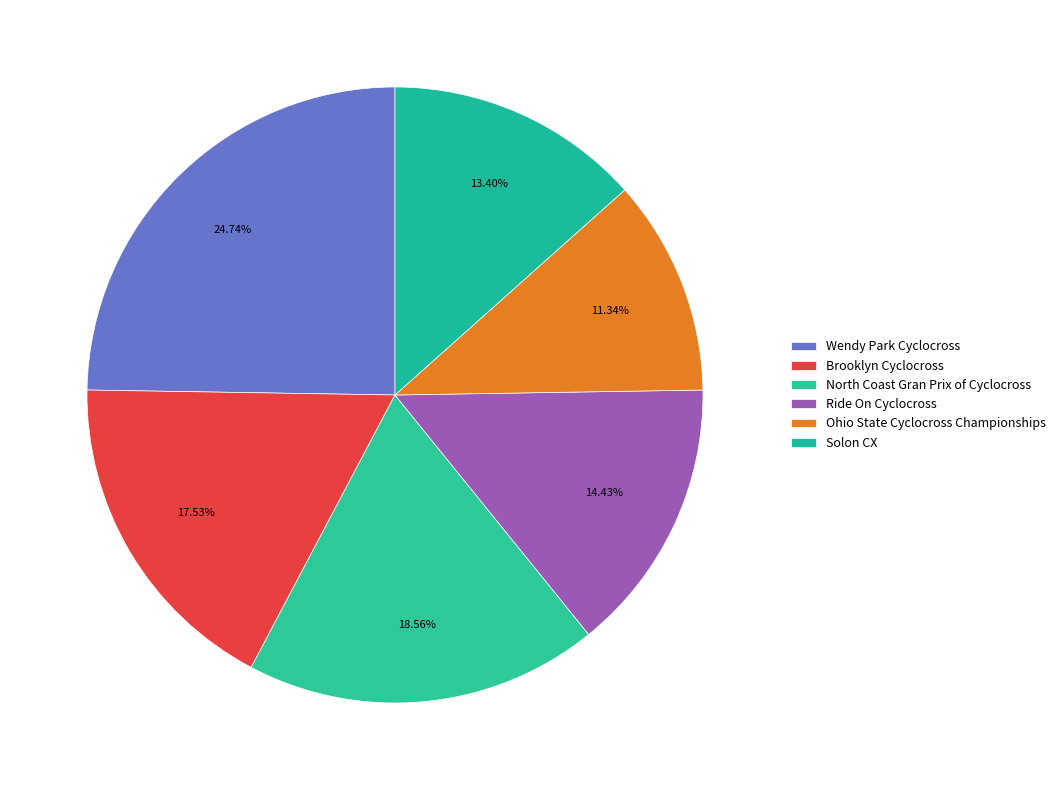

To the nearest percent, what is the difference between the Wendy Park Cyclocross and Brooklyn Cyclocross slice percentages?

7%